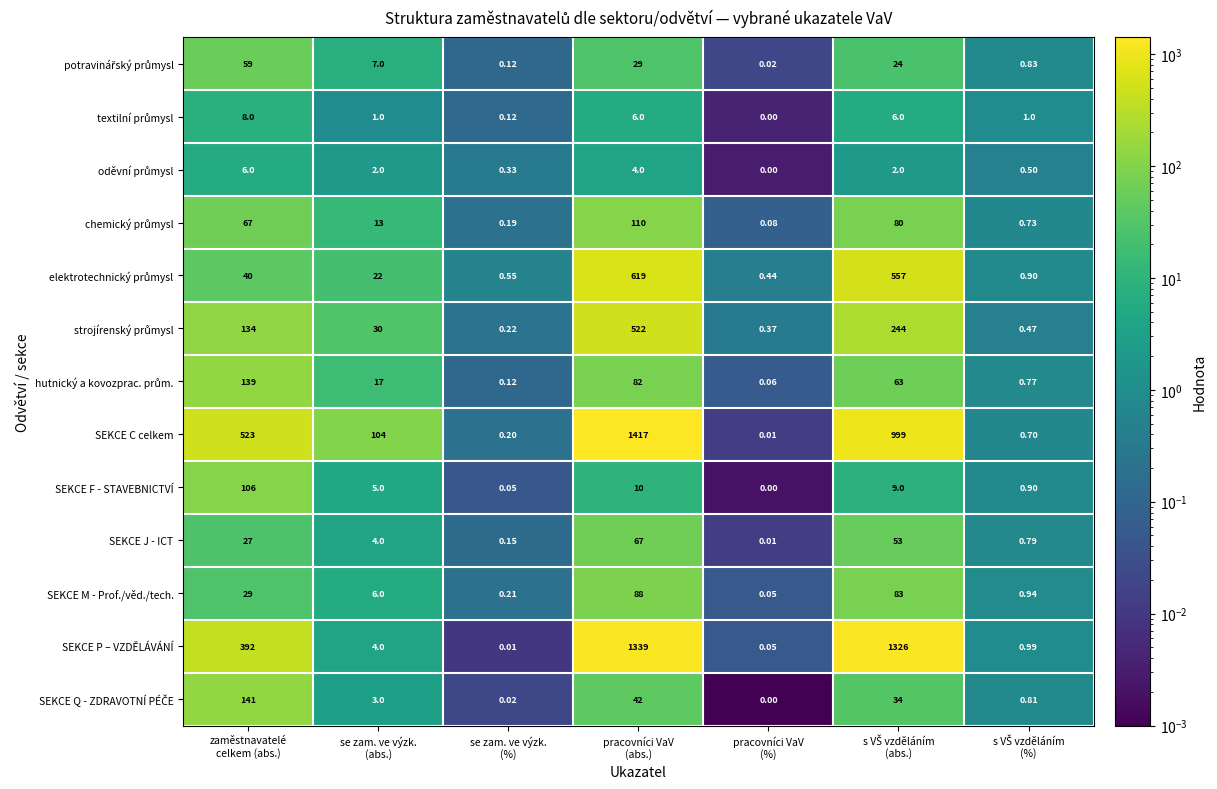

Which series has the largest total across all categories?

SEKCE P – VZDĚLÁVÁNÍ